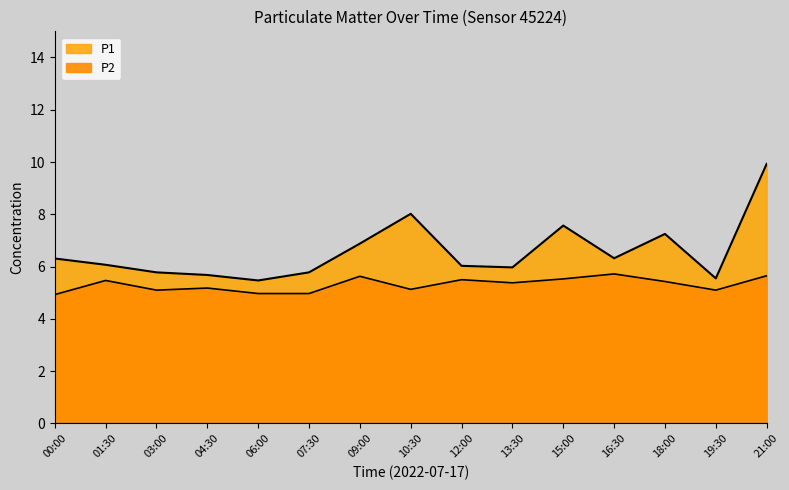

True or false: P1 has a value of 6.1 at 01:30.

True